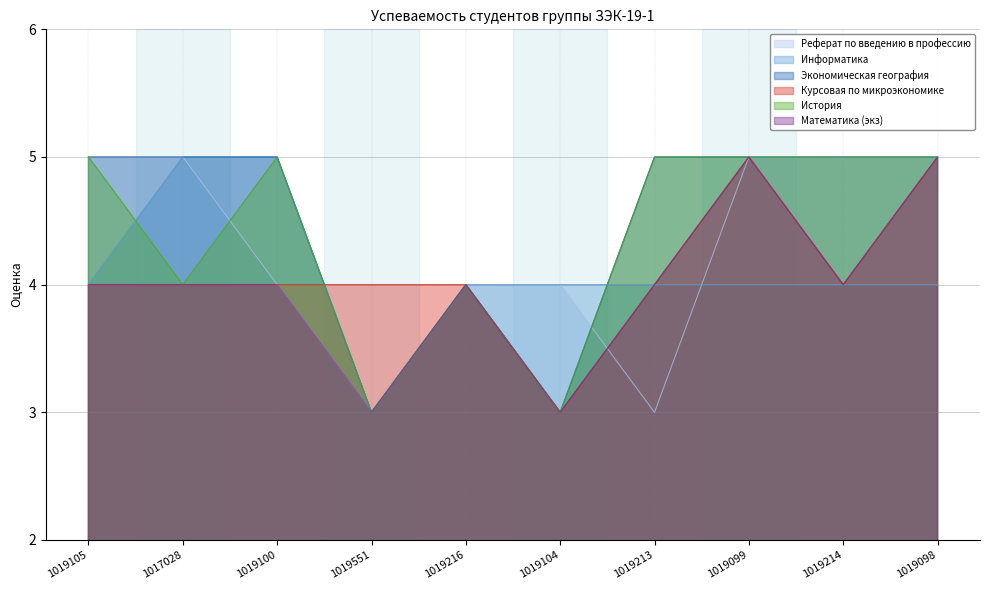

Count the Реферат по введению в профессию values in the range 4 to 5.

8